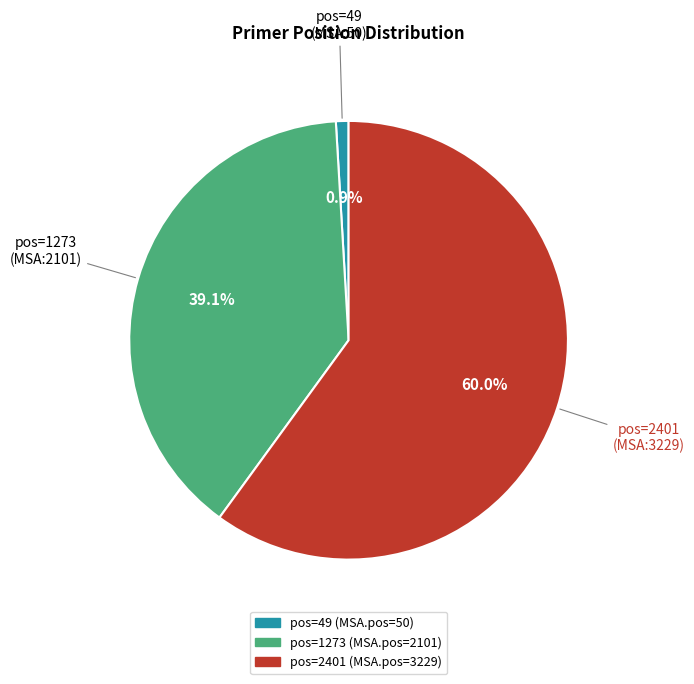

Is there any slice that represents more than half of the pie?

Yes